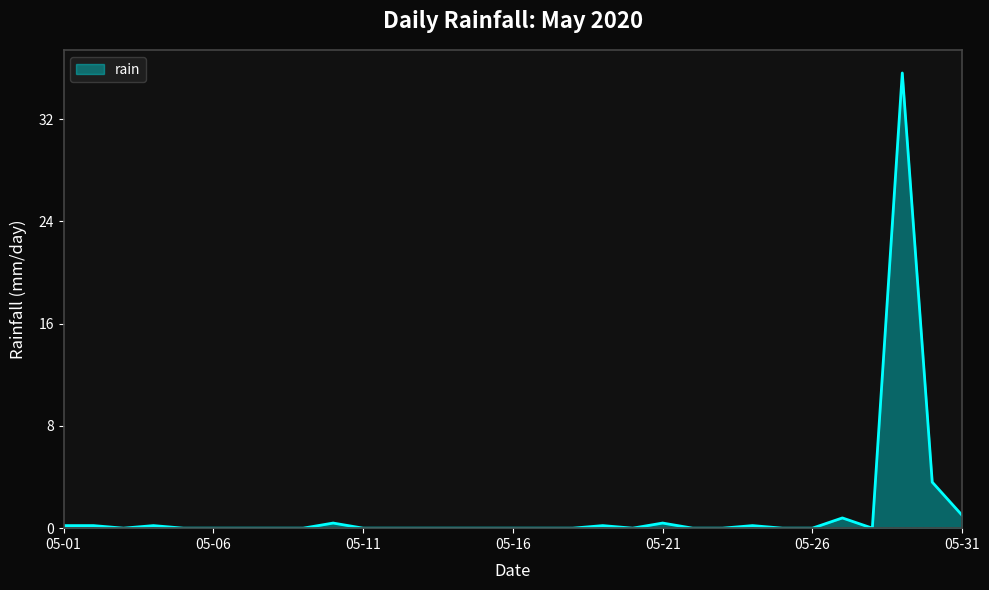

What is the maximum value shown in the chart?

35.6